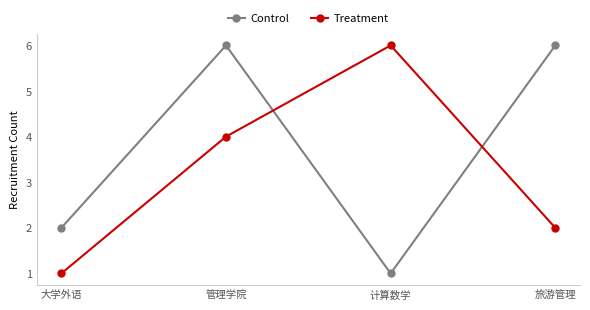

What are all the series names shown in the legend?

Control, Treatment